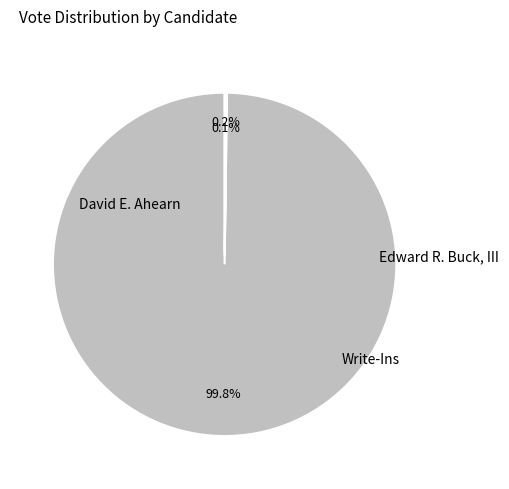

What is the smallest slice in the pie chart?

Edward R. Buck, III